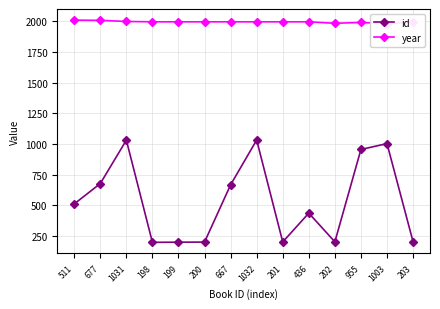

Count the number of categories in the chart.

14